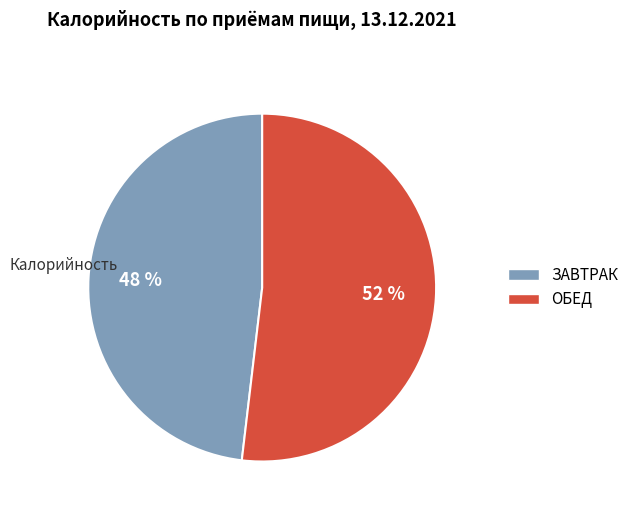

To the nearest percent, what is the difference between the largest and smallest slice percentages?

4%